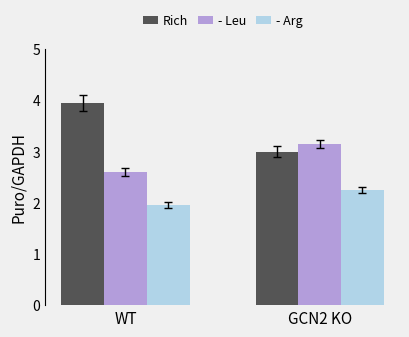

What is the sum of all - Arg values?

4.2